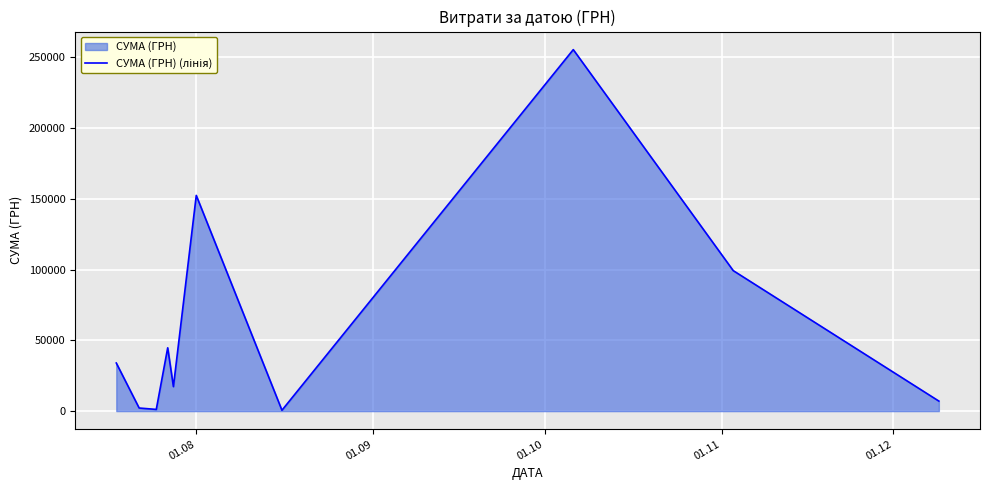

What is the maximum value shown in the chart?

255550.2